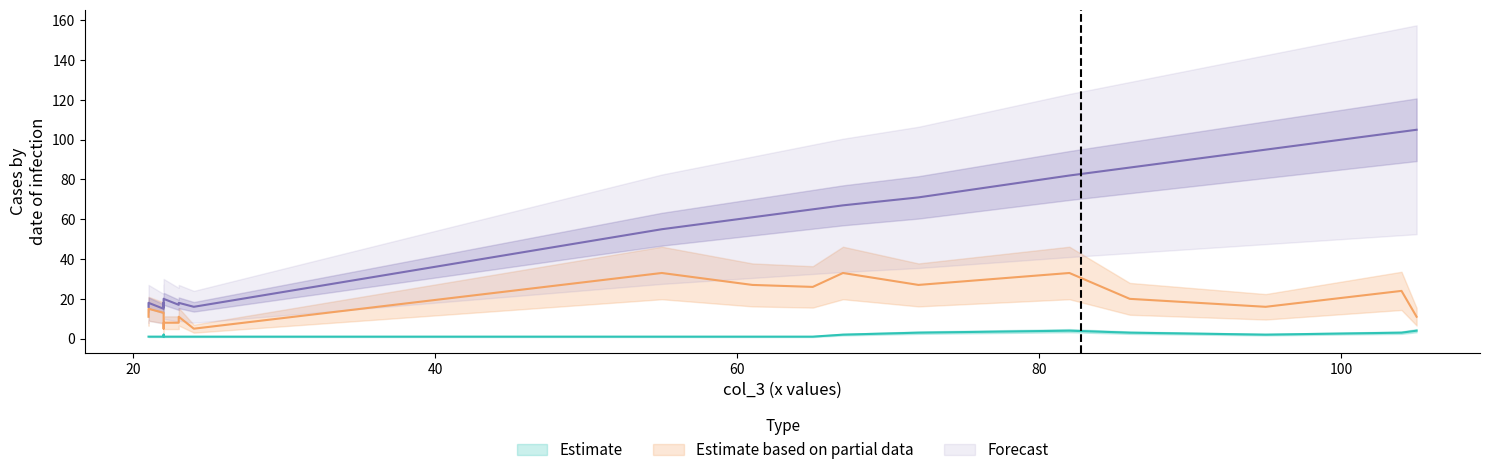

True or false: col_32 and col_33 cross at least once.

False